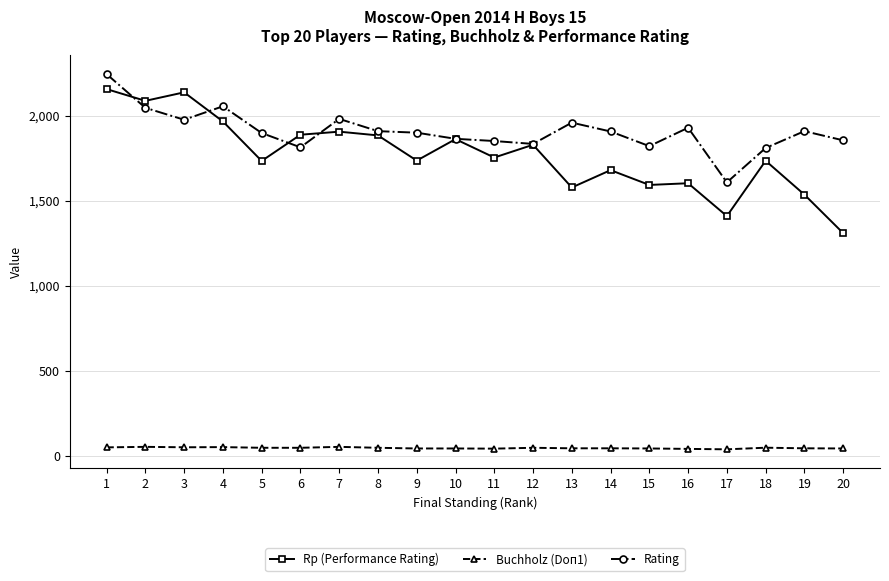

What is the maximum value for Rating?

2244.0